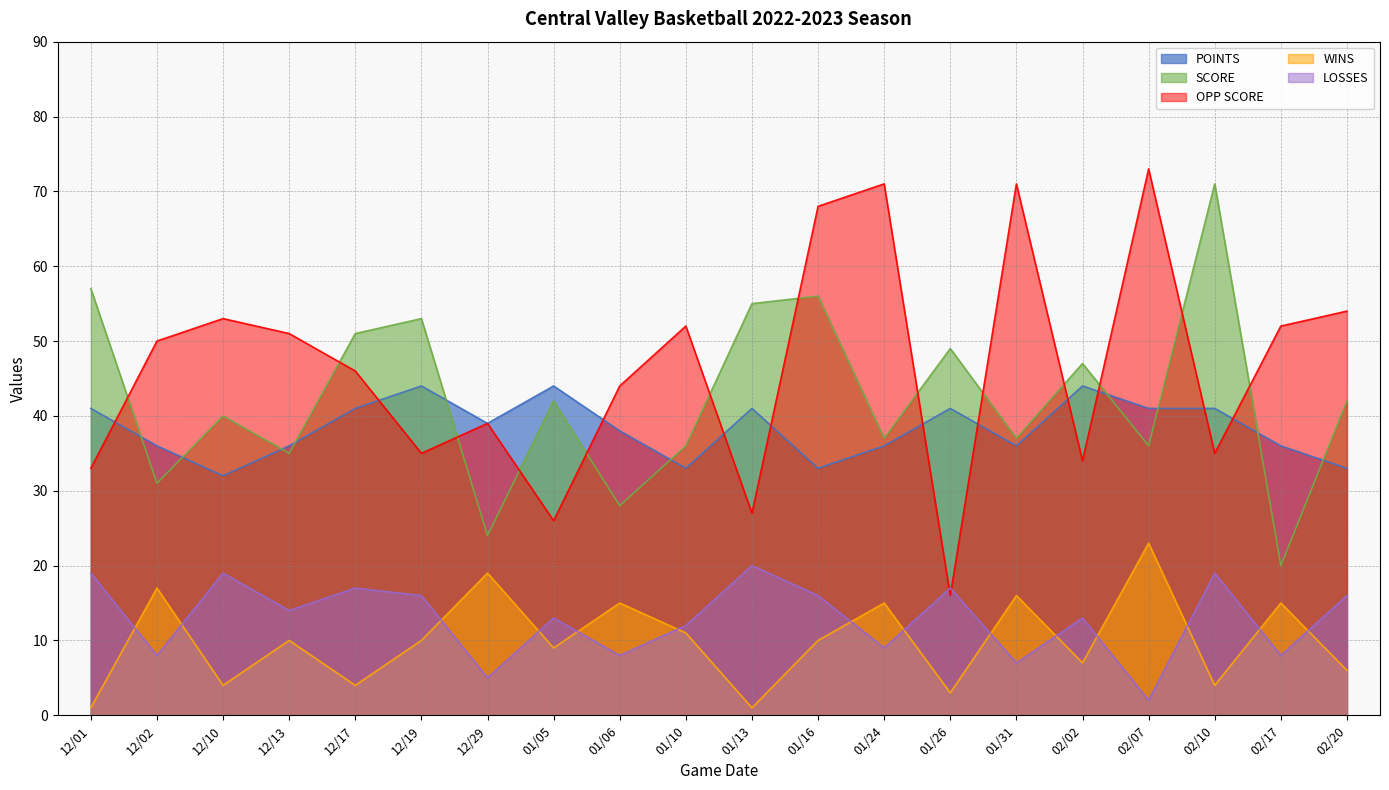

Read the LOSSES value at 12/29.

5